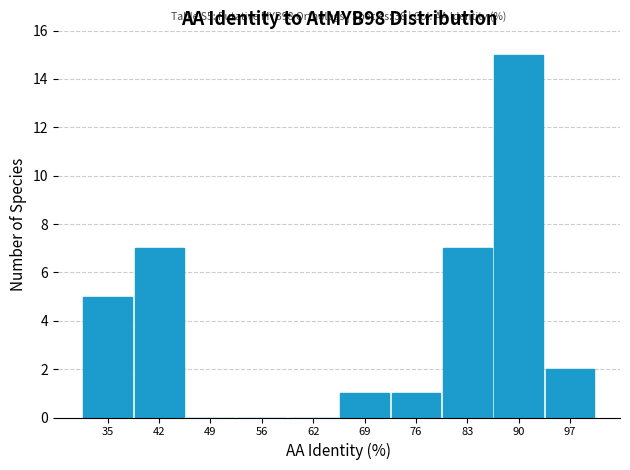

Which range on the x-axis has the tallest bar?

86 to 93